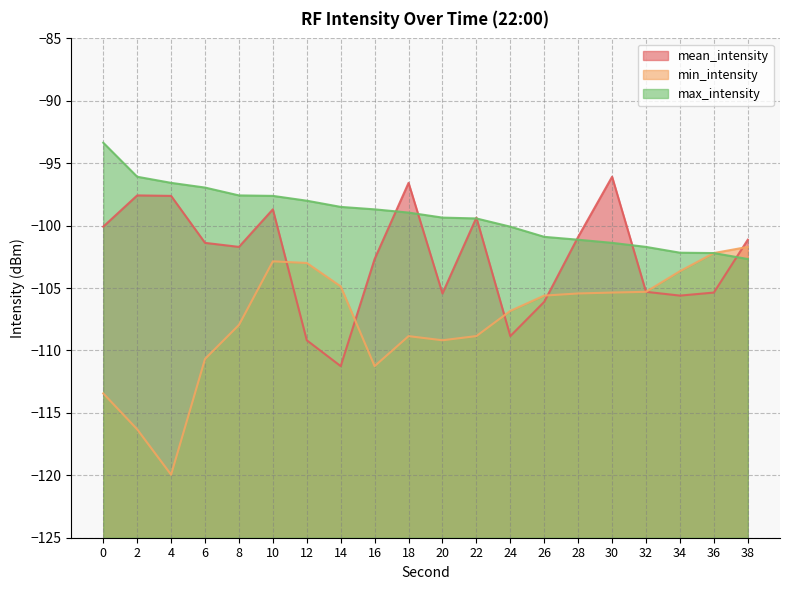

How many data points in max_intensity are above -98?

6